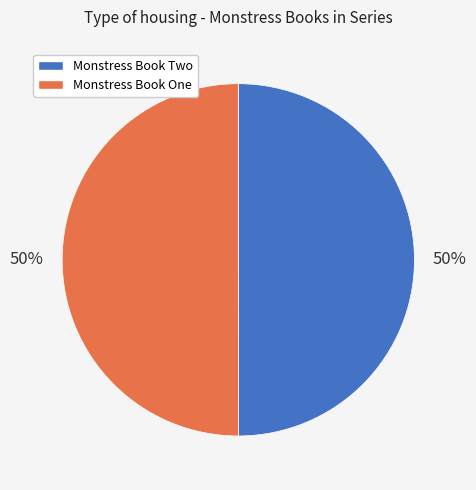

The Monstress Book Two slice represents 41% of the pie. True or false?

False